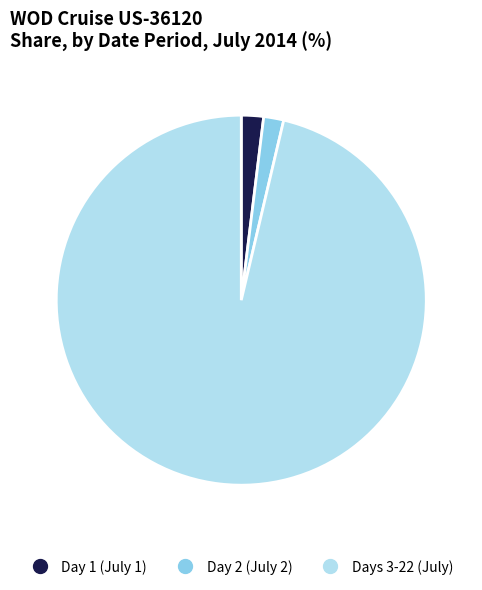

How many segments does this pie chart have?

3